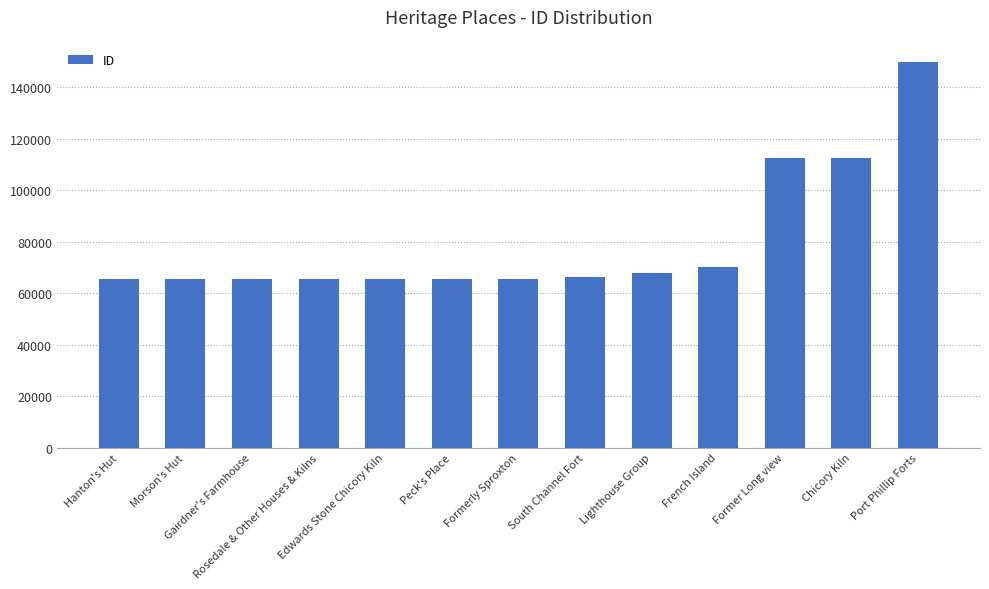

What is the difference between the maximum and minimum values?

84304